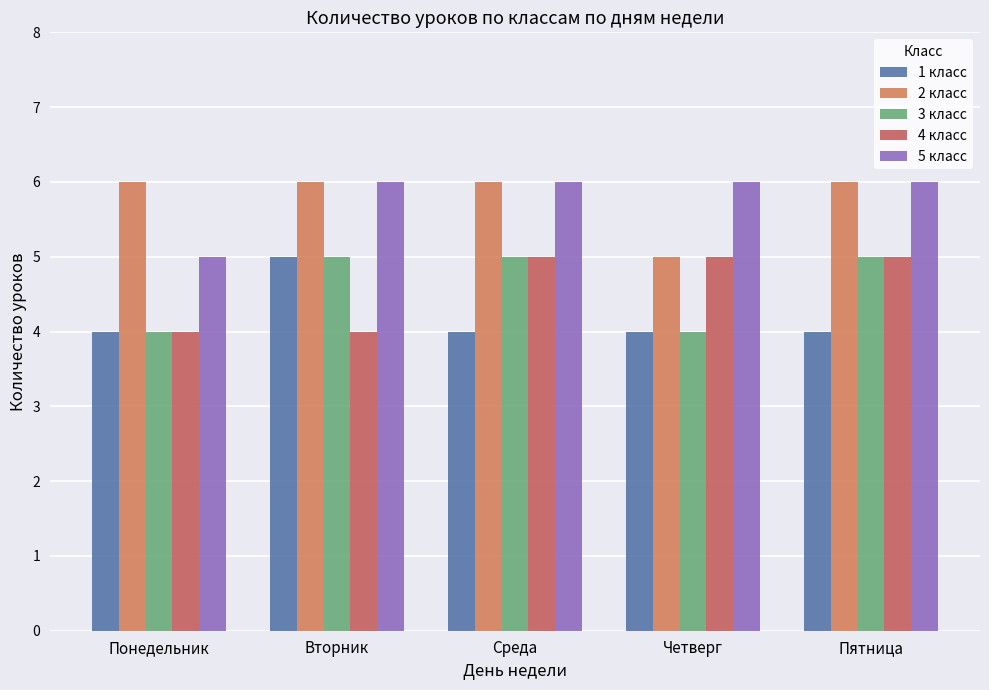

How many values in the 4 класс series are below 5?

2